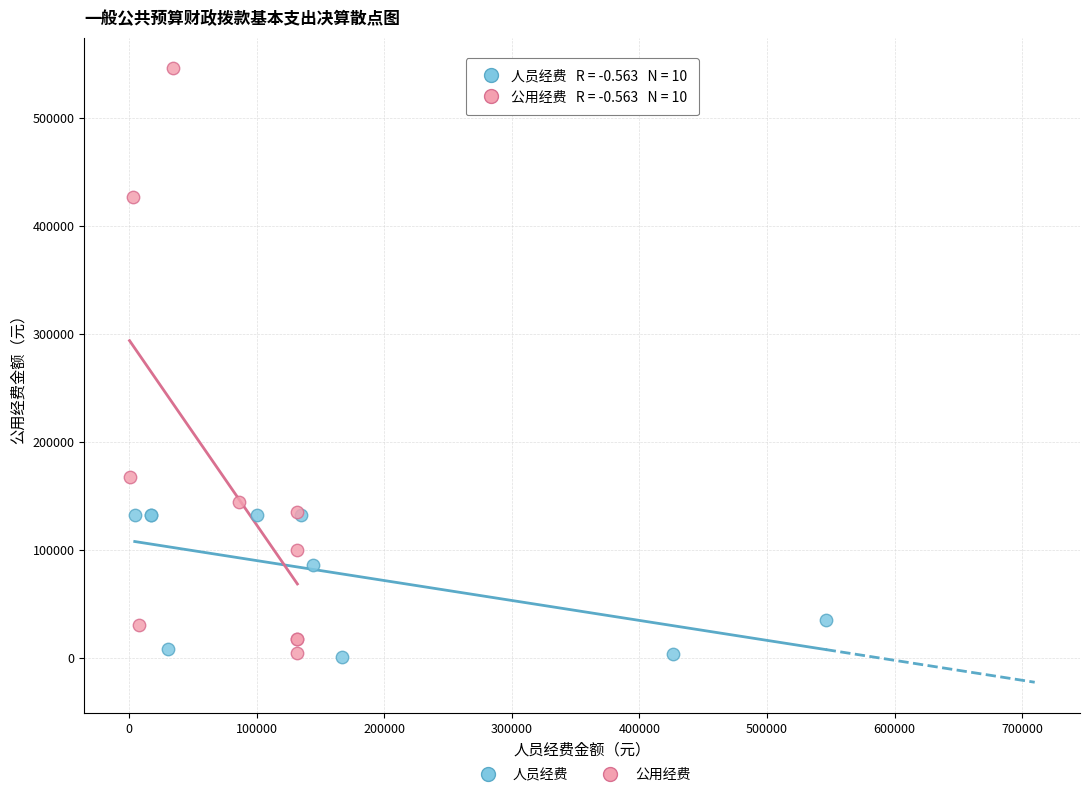

Which series reaches the maximum Y coordinate?

公用经费